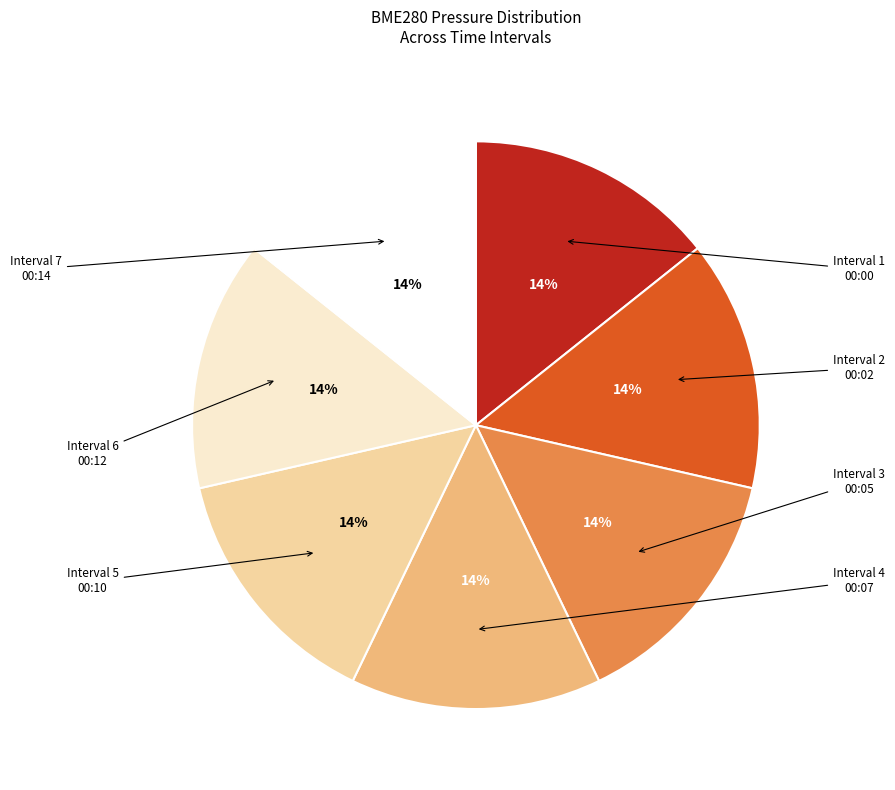

Does any single category account for the majority?

No